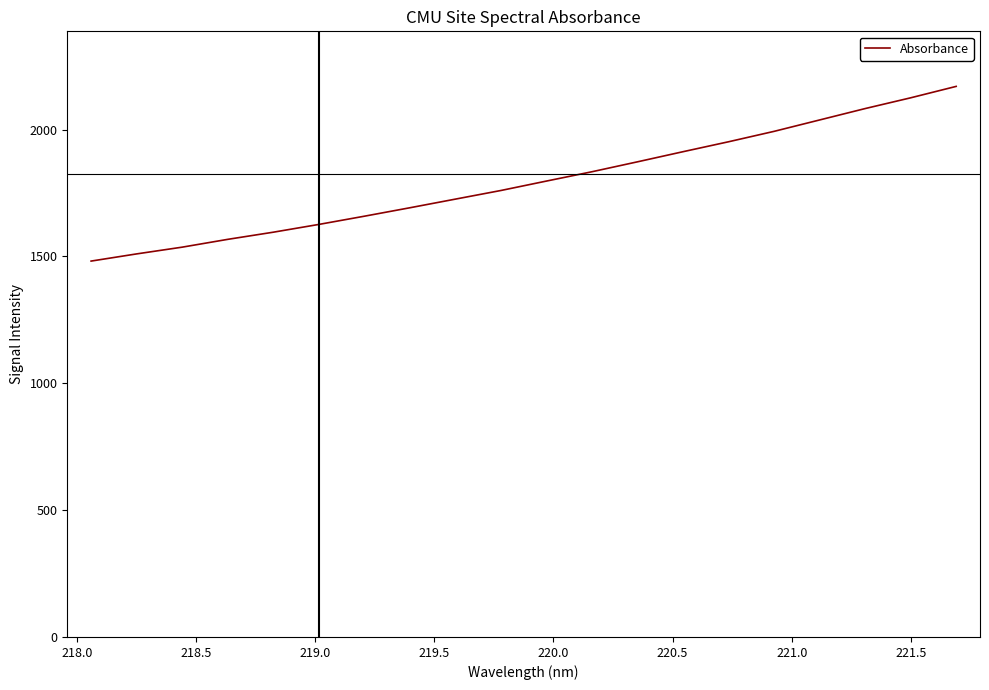

What is the maximum value shown in the chart?

2170.3